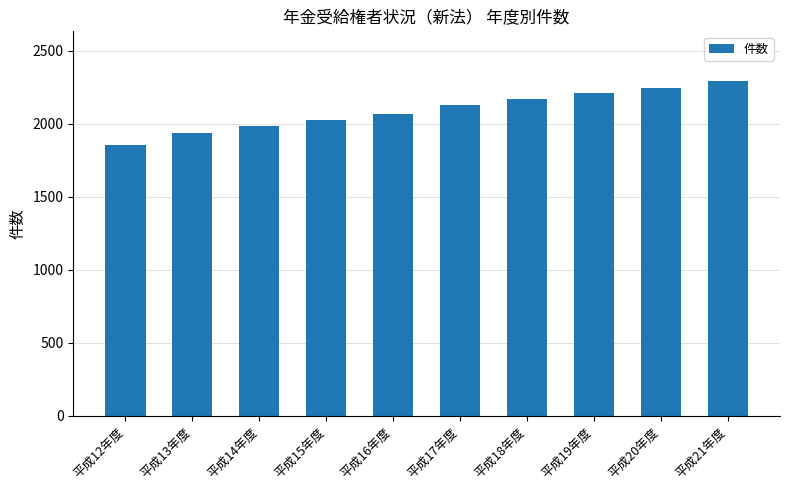

How many bars are there in total?

10